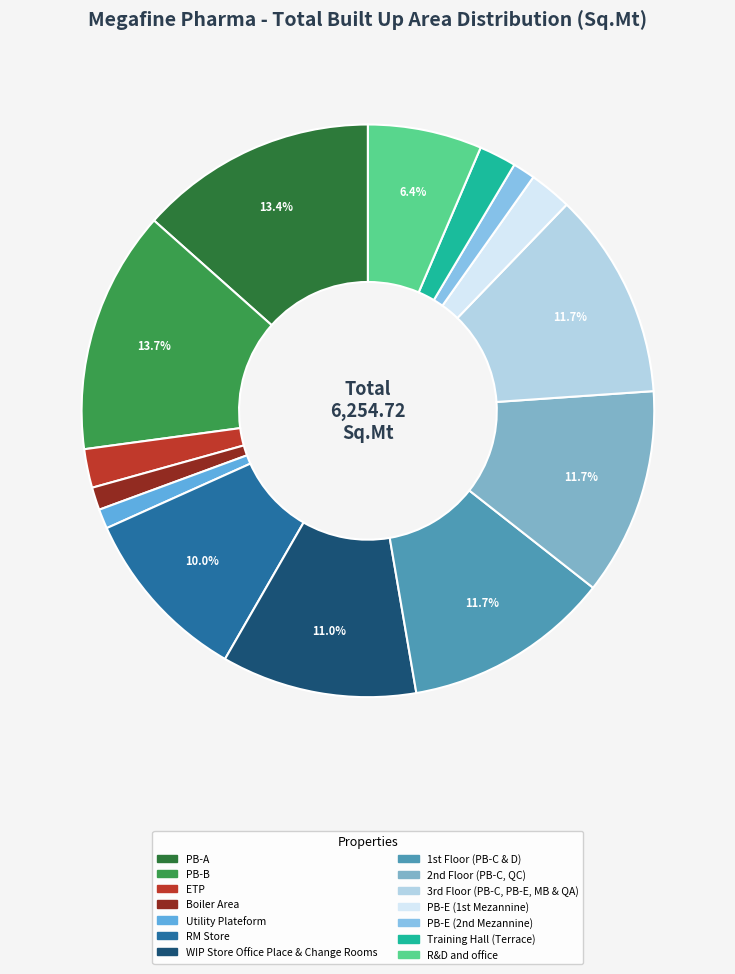

Does R&D and office represent more than half of the total?

No